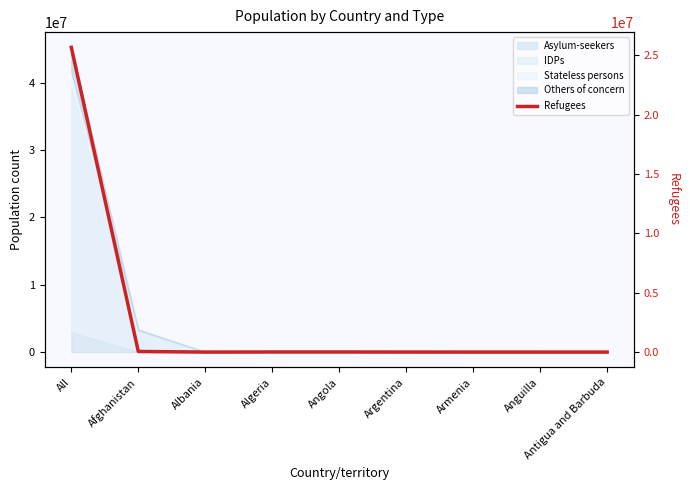

Reading right to left, what are all the values shown in this chart?

0	0	218	4094	9258	9107	134	52159	25667869